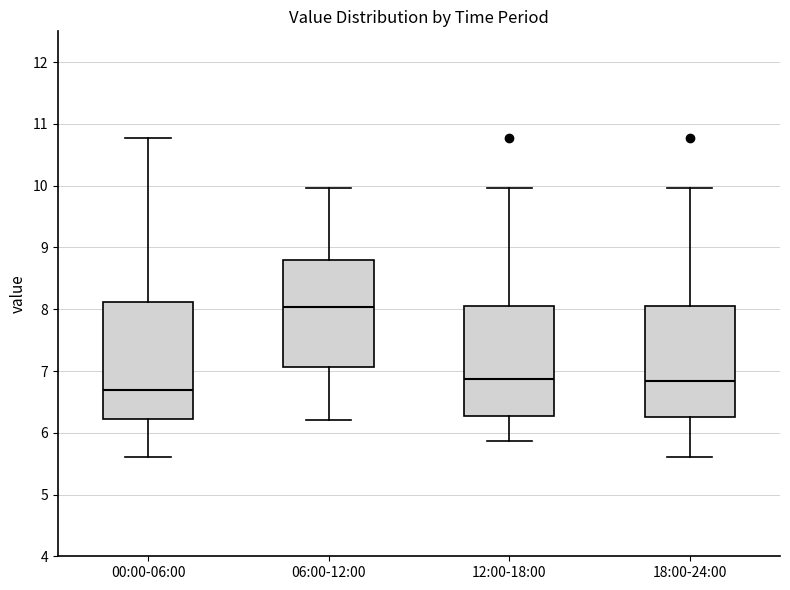

Comparing the boxes themselves (not the whiskers), which one is the tallest?

00:00-06:00